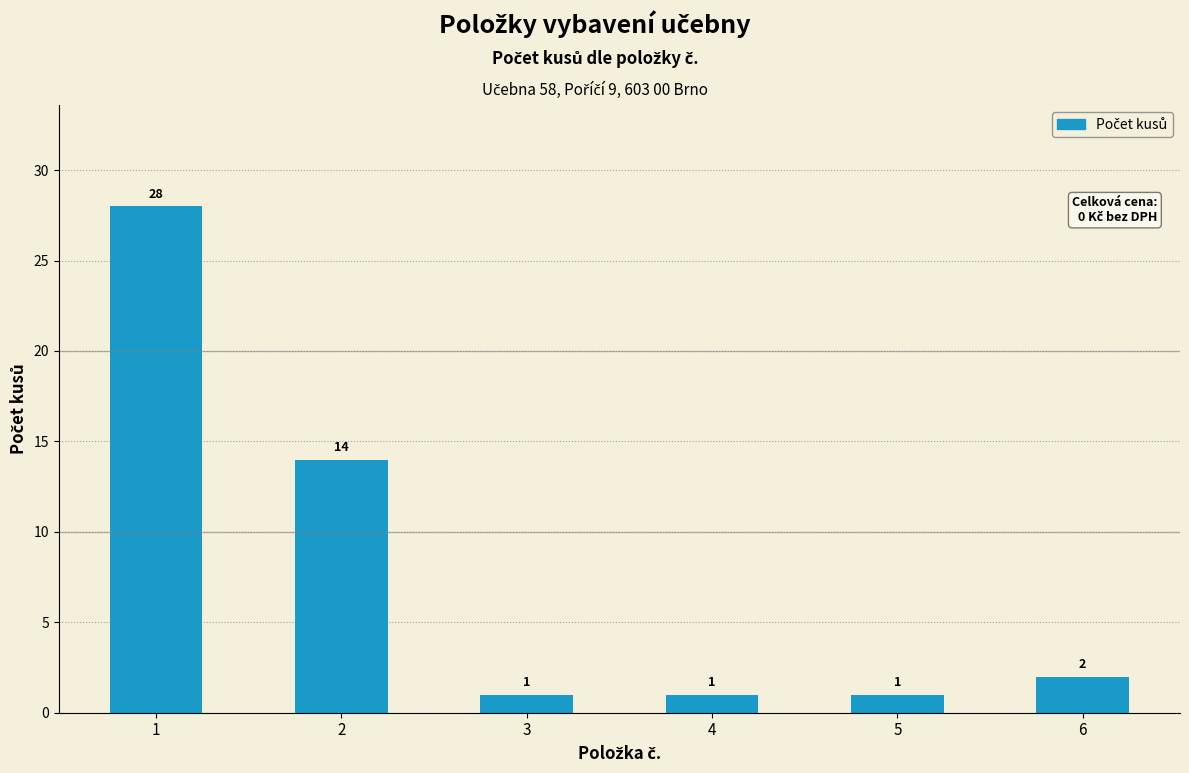

How many categories are shown in the chart?

6